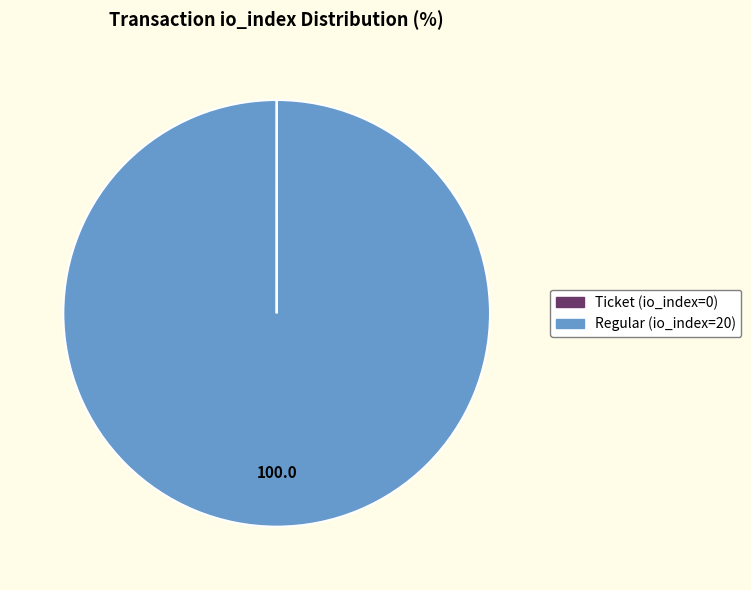

Is there any slice that represents more than half of the pie?

Yes